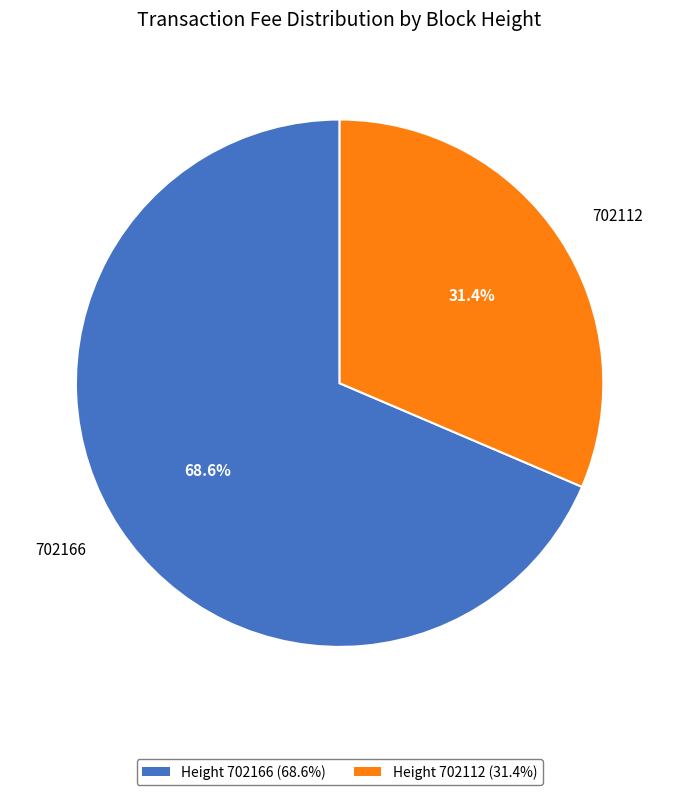

Which has a higher value, 702112 or 702166?

702166